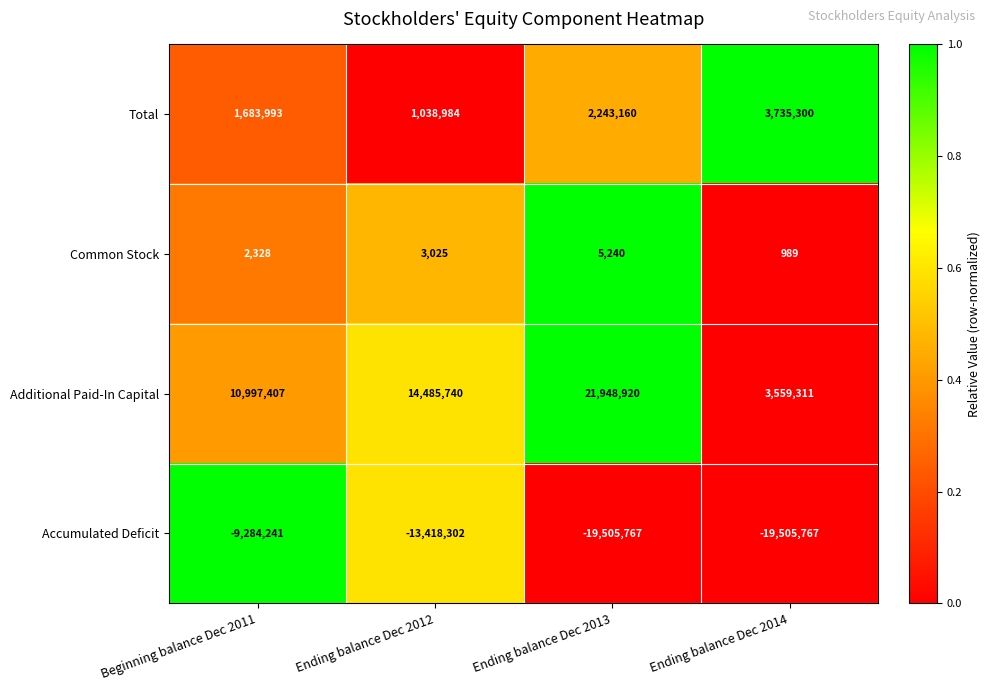

Which series has the largest total across all categories?

Additional Paid-In Capital